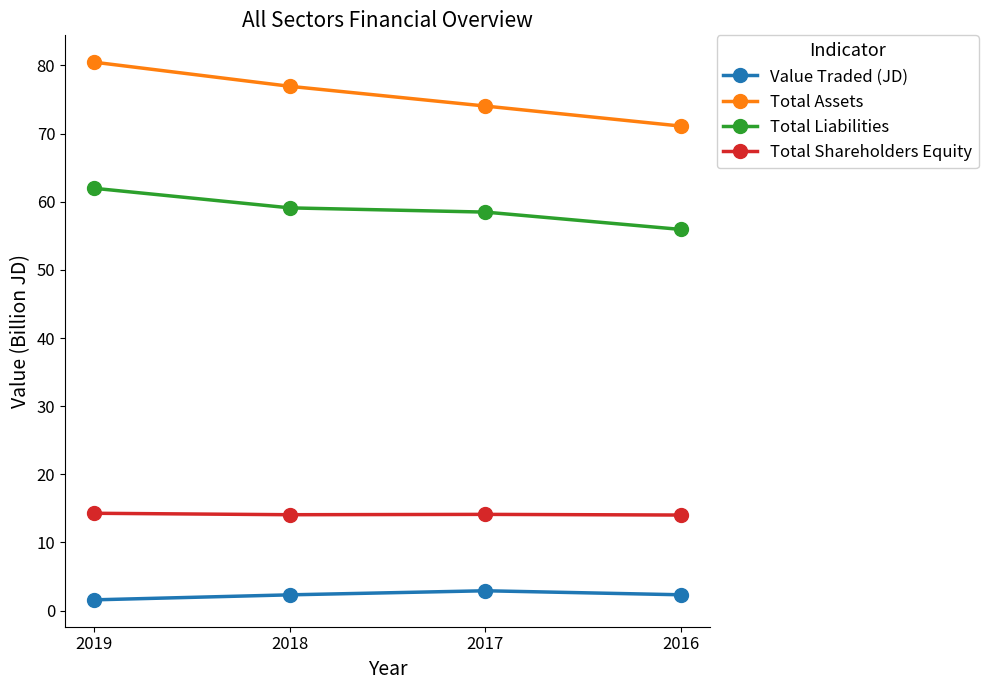

What is the value of the Value Traded (JD) point at the 2nd from the left?

2.3